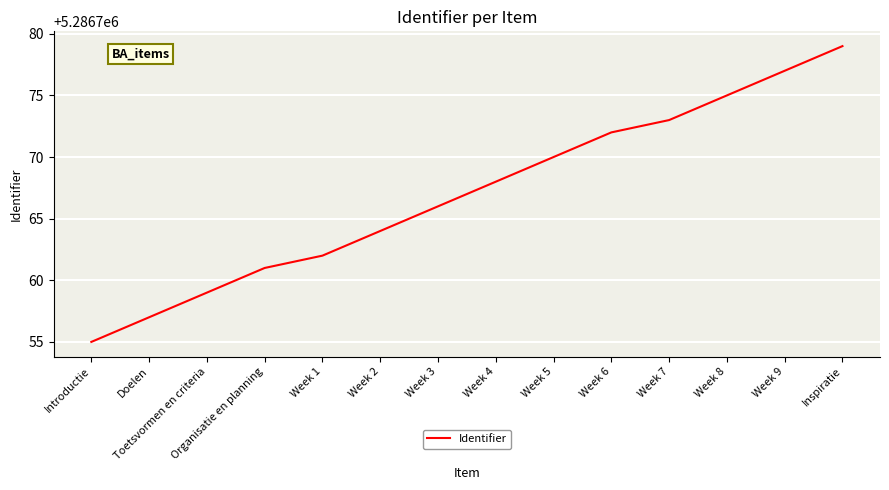

How many lines are shown in the chart?

1